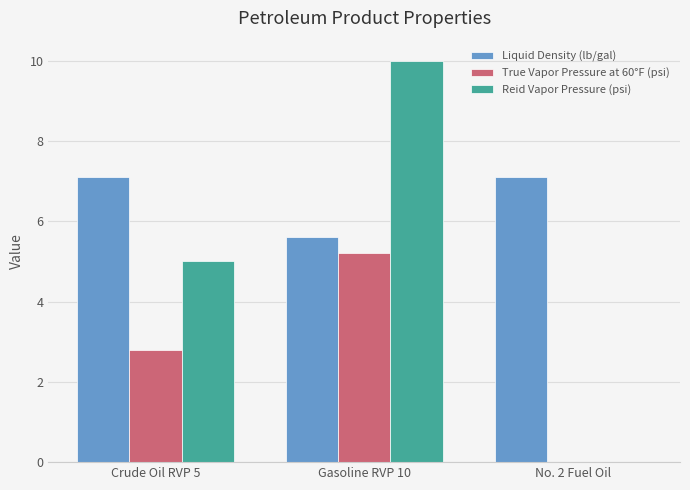

At which category does the chart reach its peak across all series?

Gasoline RVP 10